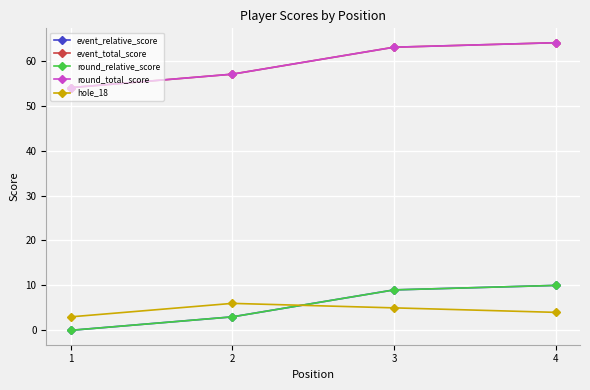

Is this an area chart (filled region under the line)?

No